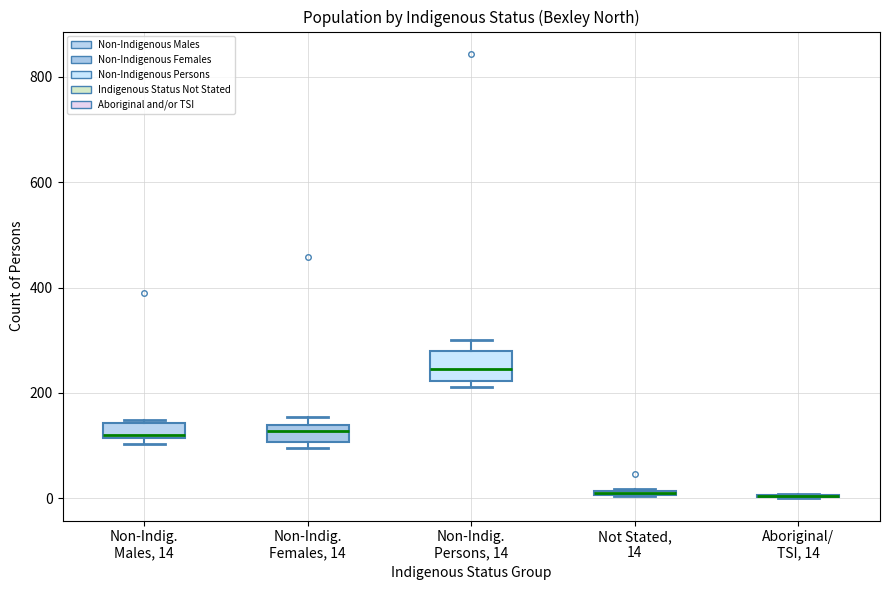

Which box is the tallest, from its lower edge to its upper edge?

Non-Indig. Persons, 14